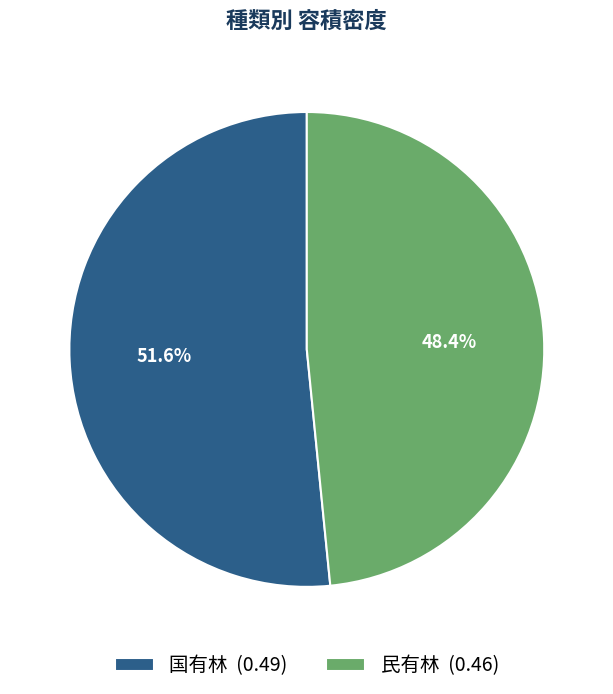

Between 民有林 and 国有林, which is larger?

国有林